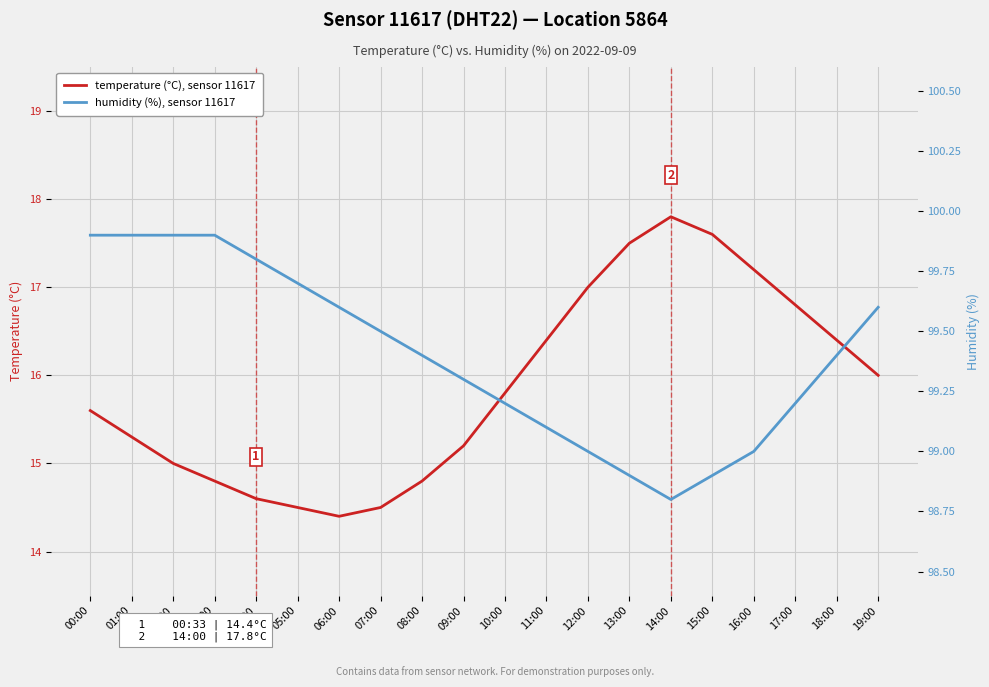

The value of humidity (%), sensor 11617 at 05:00 is 53.0. True or false?

False